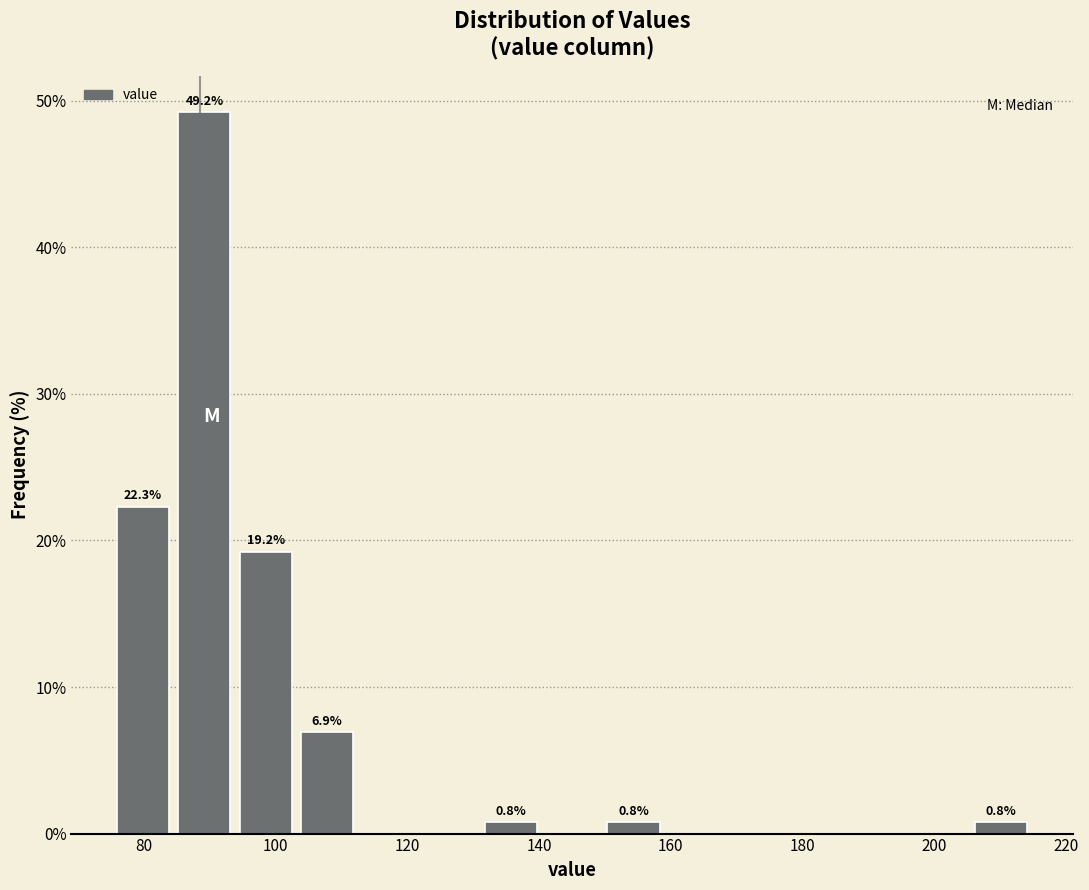

Over which range of the x-axis is the bar tallest?

84 to 94